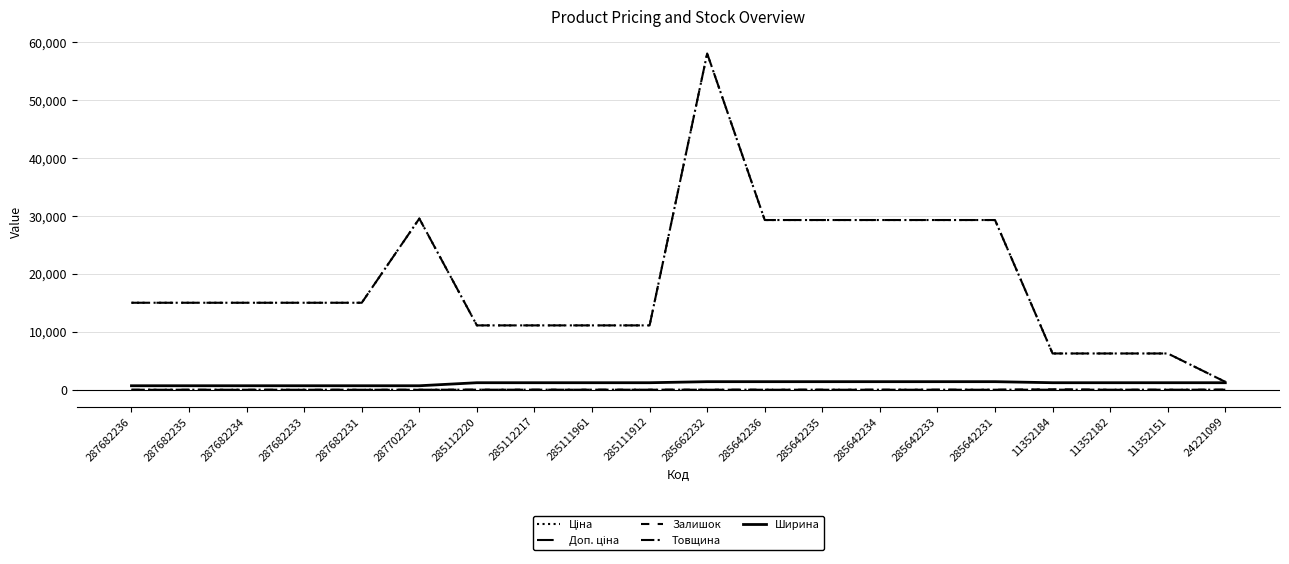

Reading left to right, list all the values displayed in this chart.

Ціна: 287682236=15019.2	287682235=15019.2	287682234=15019.2	287682233=15019.2	287682231=15019.2	287702232=29548.9	285112220=11113.6	285112217=11113.6	285111961=11113.6	285111912=11113.6	285662232=58037.0	285642236=29294.9	285642235=29294.9	285642234=29294.9	285642233=29294.9	285642231=29294.9	11352184=6266.7	11352182=6266.7	11352151=6266.7	24221099=1366.3
Доп. ціна: 287682236=15019.2	287682235=15019.2	287682234=15019.2	287682233=15019.2	287682231=15019.2	287702232=29548.9	285112220=11113.6	285112217=11113.6	285111961=11113.6	285111912=11113.6	285662232=58037.0	285642236=29294.9	285642235=29294.9	285642234=29294.9	285642233=29294.9	285642231=29294.9	11352184=6266.7	11352182=6266.7	11352151=6266.7	24221099=1366.0
Залишок: 287682236=0.0	287682235=0.0	287682234=0.0	287682233=0.0	287682231=0.0	287702232=0.0	285112220=17.0	285112217=17.0	285111961=16.0	285111912=14.0	285662232=13.0	285642236=12.0	285642235=11.0	285642234=8.0	285642233=14.0	285642231=5.0	11352184=93.0	11352182=5.0	11352151=4.0	24221099=16.0
Товщина: 287682236=12.0	287682235=12.0	287682234=12.0	287682233=12.0	287682231=12.0	287702232=12.0	285112220=18.0	285112217=18.0	285111961=18.0	285111912=18.0	285662232=12.0	285642236=12.0	285642235=12.0	285642234=12.0	285642233=12.0	285642231=12.0	11352184=18.0	11352182=18.0	11352151=18.0	24221099=18.0
Ширина: 287682236=697.0	287682235=697.0	287682234=697.0	287682233=697.0	287682231=697.0	287702232=697.0	285112220=1220.0	285112217=1220.0	285111961=1220.0	285111912=1220.0	285662232=1400.0	285642236=1400.0	285642235=1400.0	285642234=1400.0	285642233=1400.0	285642231=1400.0	11352184=1220.0	11352182=1220.0	11352151=1220.0	24221099=1220.0